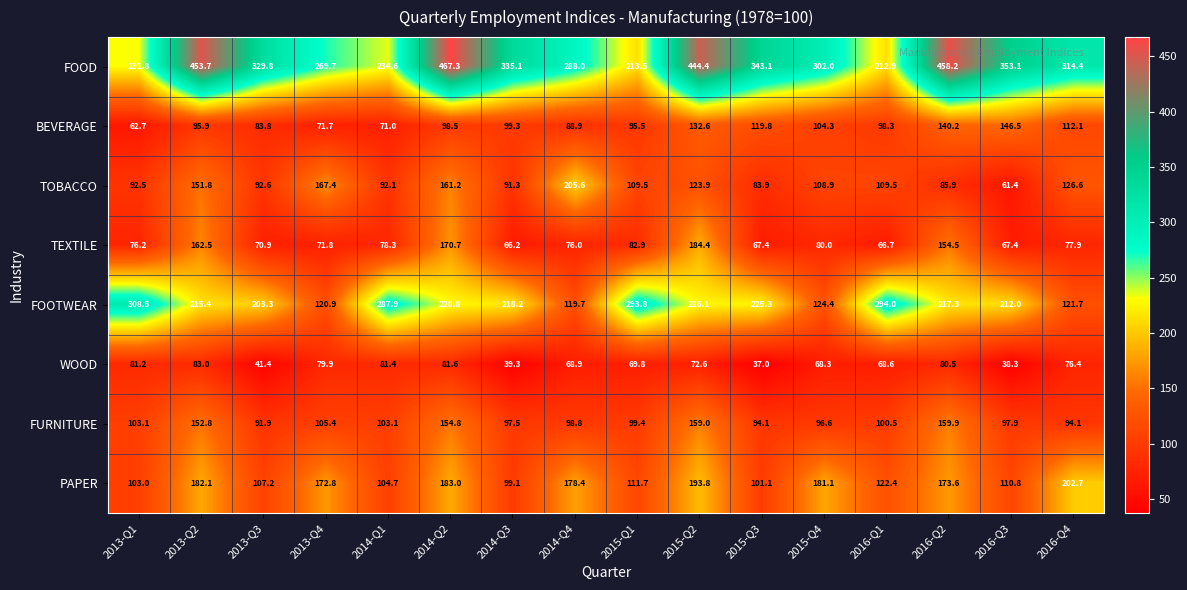

Is it true that FOOD equals 453.7 at 2013-Q2?

True